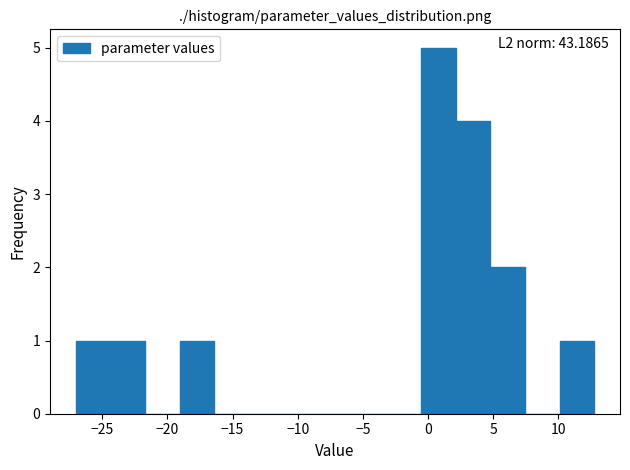

Which range on the x-axis has the tallest bar?

-0.5 to 2.0